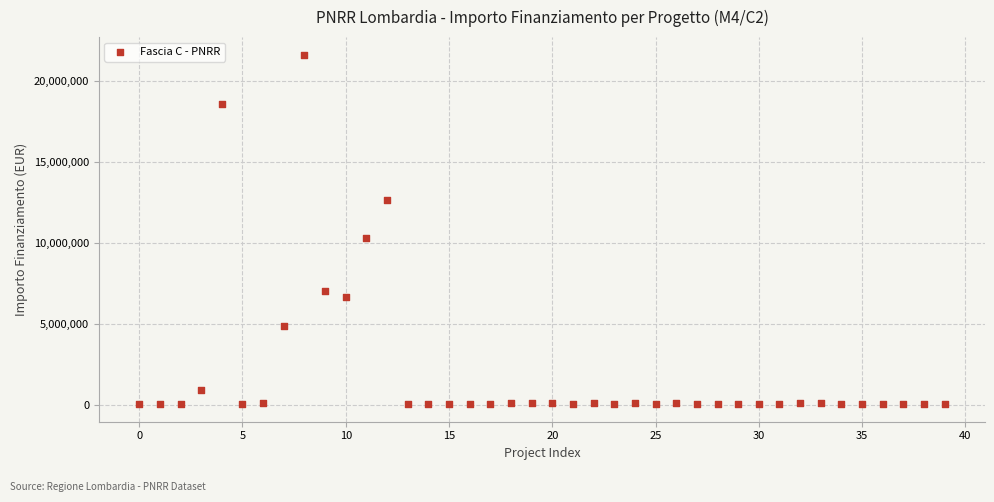

What Y value in the scatter plot is closest to 10820342?

10267188.0